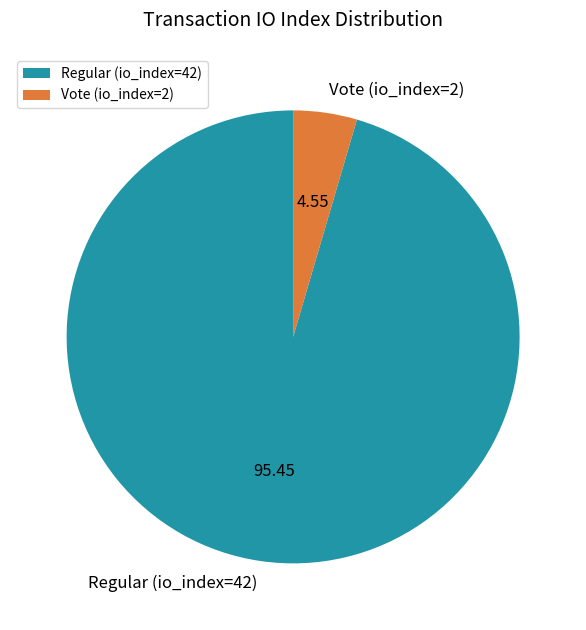

Rank the categories by value from highest to lowest.

Regular (io_index=42), Vote (io_index=2)